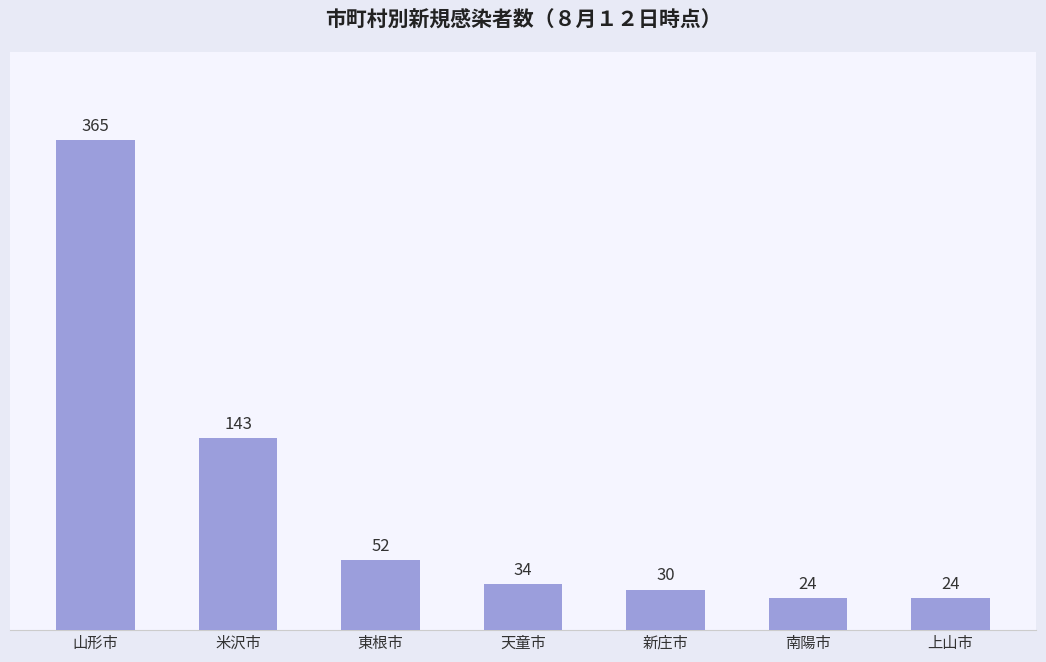

Reading left to right, extract all data points from this chart.

山形市=365	米沢市=143	東根市=52	天童市=34	新庄市=30	南陽市=24	上山市=24